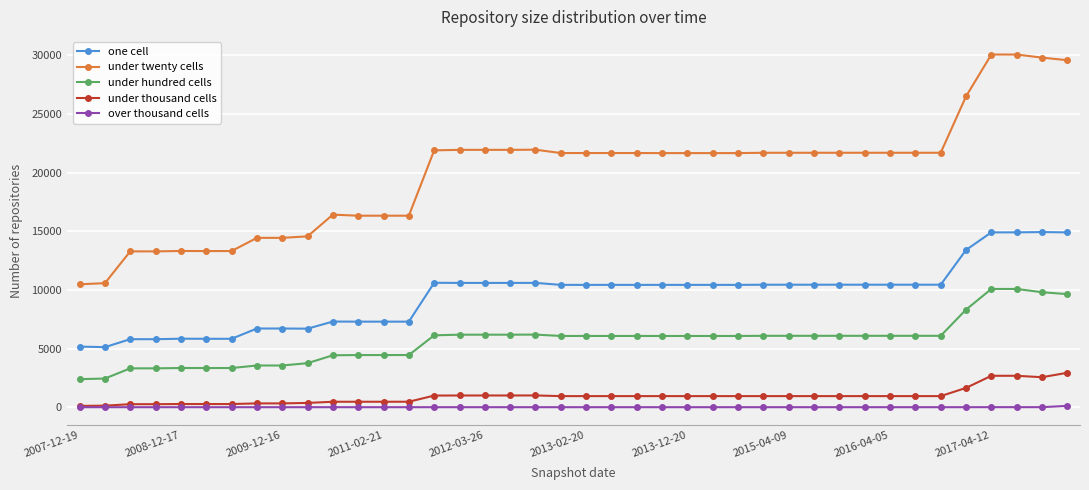

What is the difference between the second highest and minimum values in the under twenty cells series?

19592